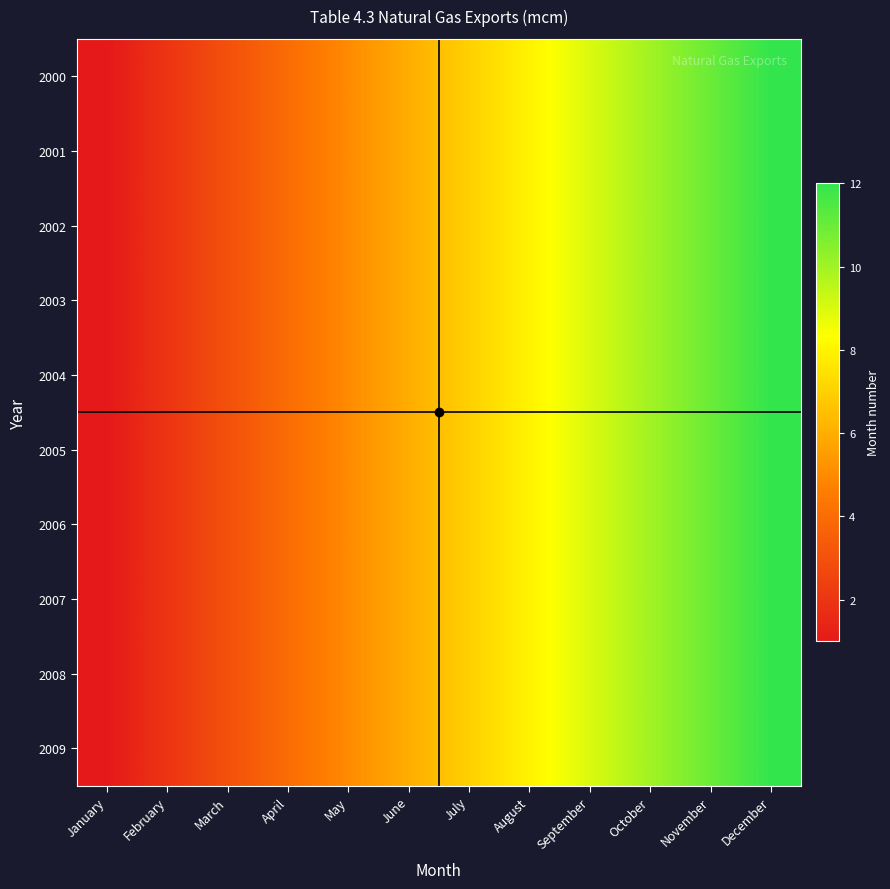

How many distinct data groups are displayed?

10